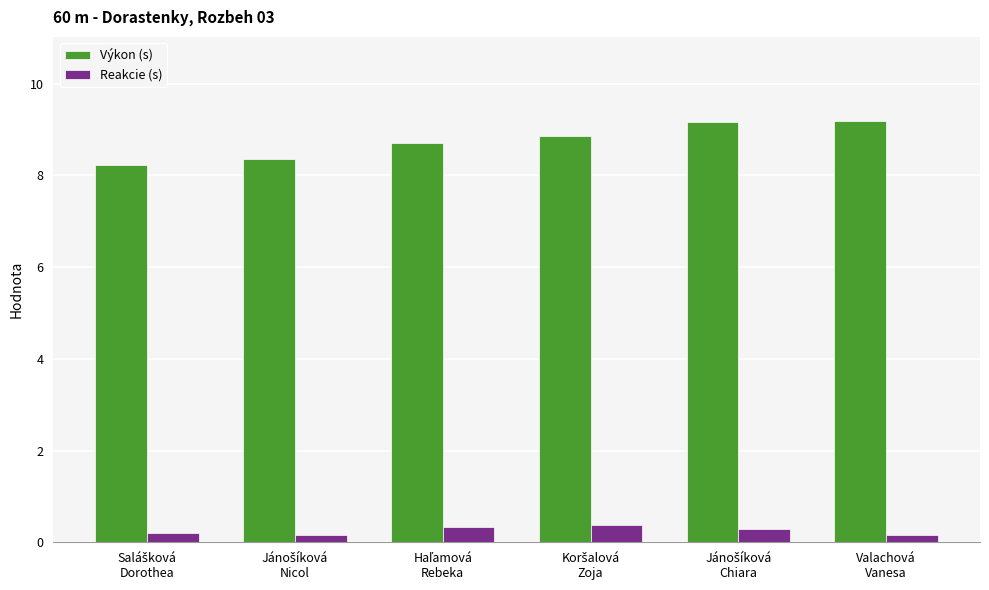

Reading left to right, transcribe all the data shown in this chart.

Výkon (s): 8.2	8.4	8.7	8.9	9.2	9.2
Reakcie (s): 0.2	0.2	0.3	0.4	0.3	0.2